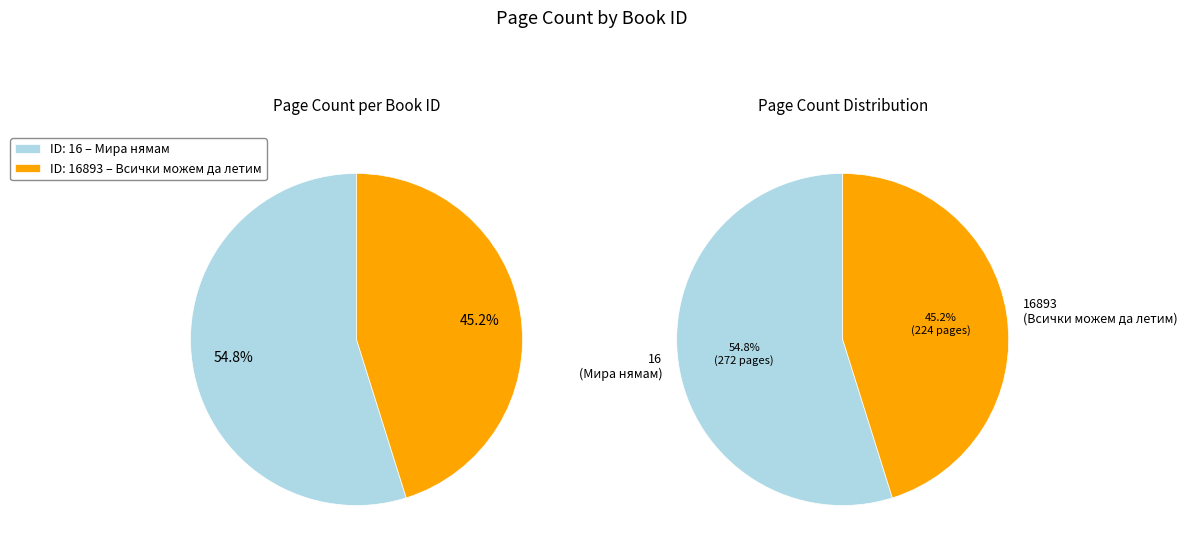

How many segments does this pie chart have?

2